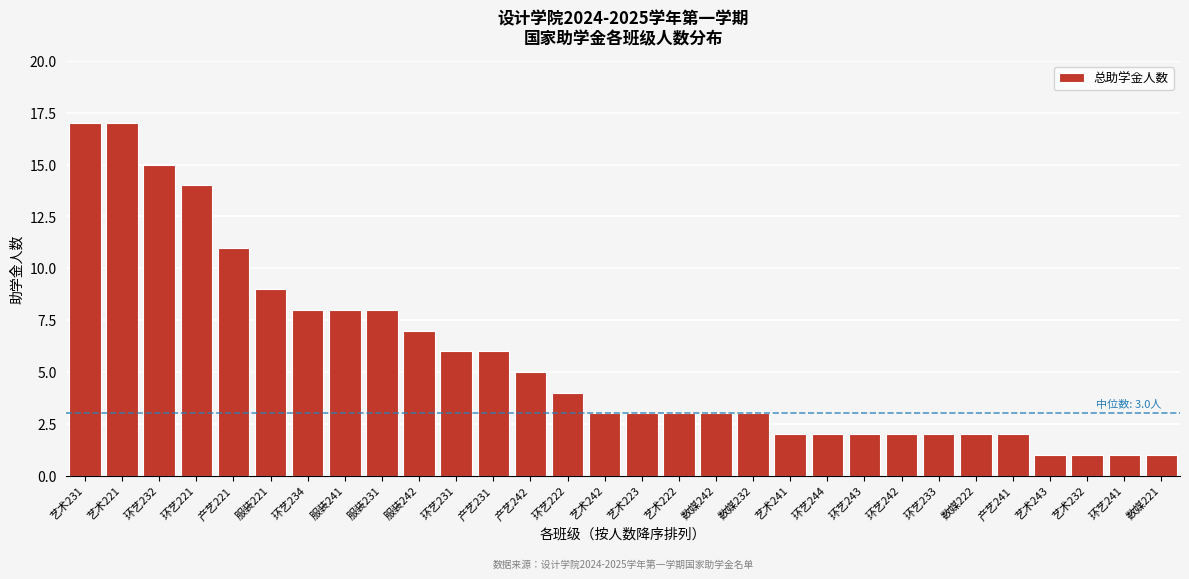

Reading right to left, what are all the values shown in this chart?

数媒221=1	环艺241=1	艺术232=1	艺术243=1	产艺241=2	数媒222=2	环艺233=2	环艺242=2	环艺243=2	环艺244=2	艺术241=2	数媒232=3	数媒242=3	艺术222=3	艺术223=3	艺术242=3	环艺222=4	产艺242=5	产艺231=6	环艺231=6	服装242=7	服装231=8	服装241=8	环艺234=8	服装221=9	产艺221=11	环艺221=14	环艺232=15	艺术221=17	艺术231=17